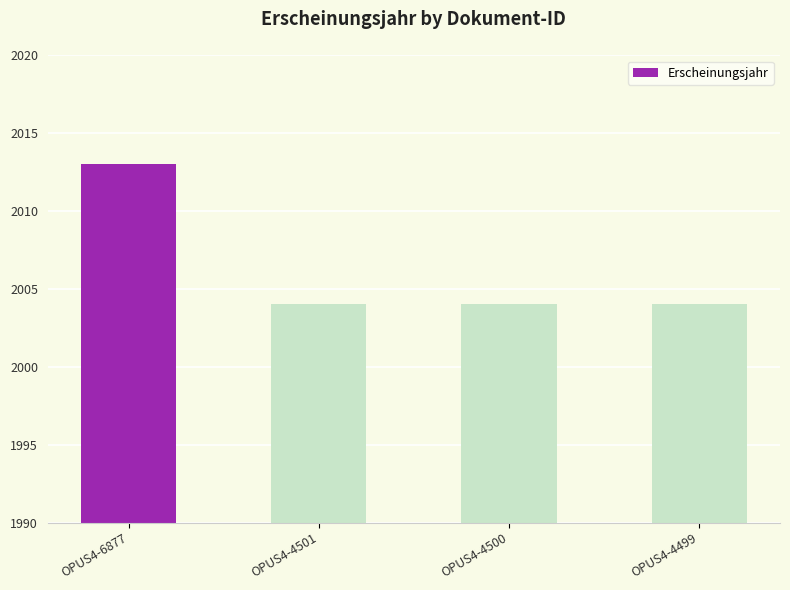

What is the minimum value shown in the chart?

2004